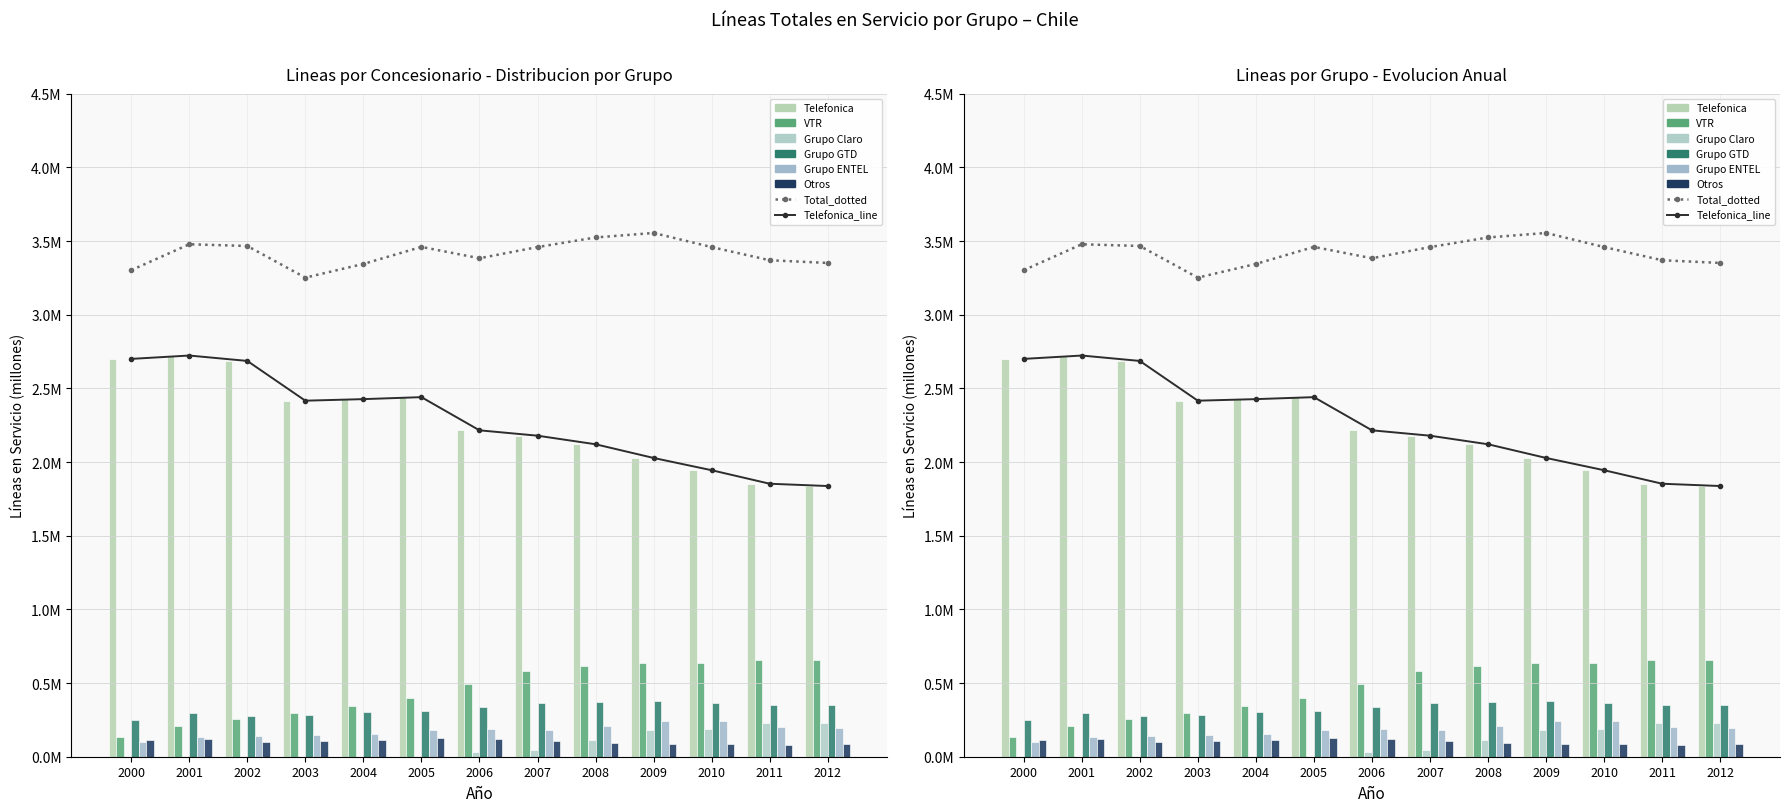

Which series changed the most between 2005 and 2007?

Telefonica